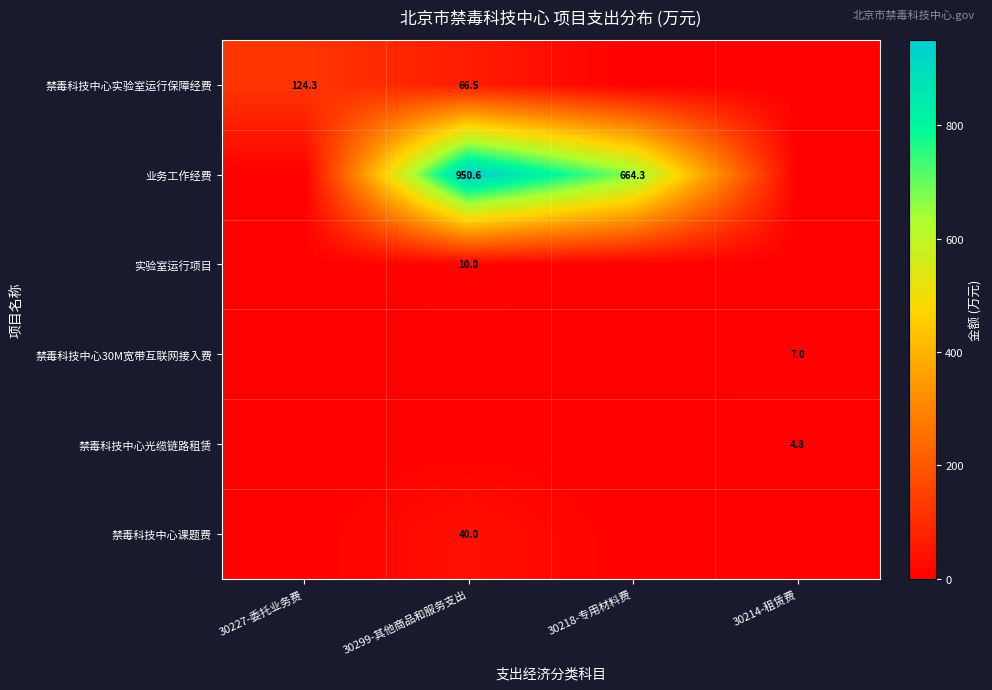

Is it true that 禁毒科技中心实验室运行保障经费 equals 66.5 at 30299-其他商品和服务支出?

True